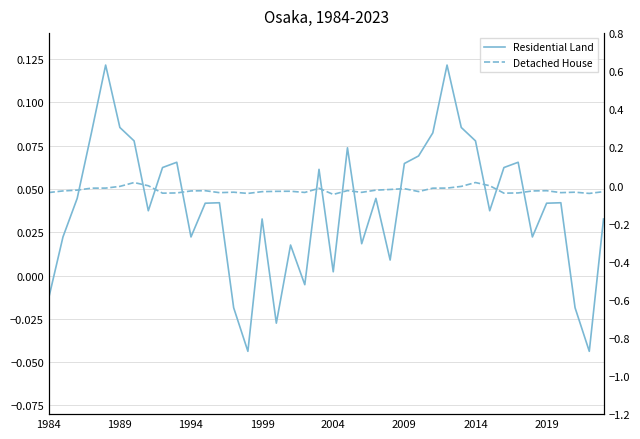

What is the difference between the highest and lowest values at 2014?

0.1